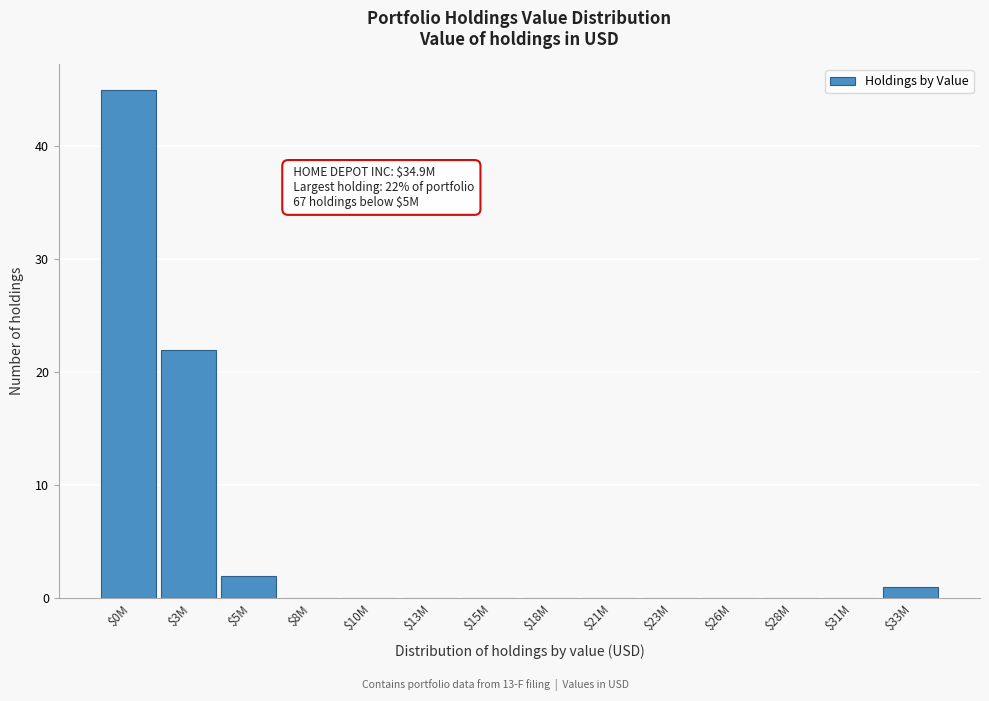

What is the maximum value shown in the chart?

45